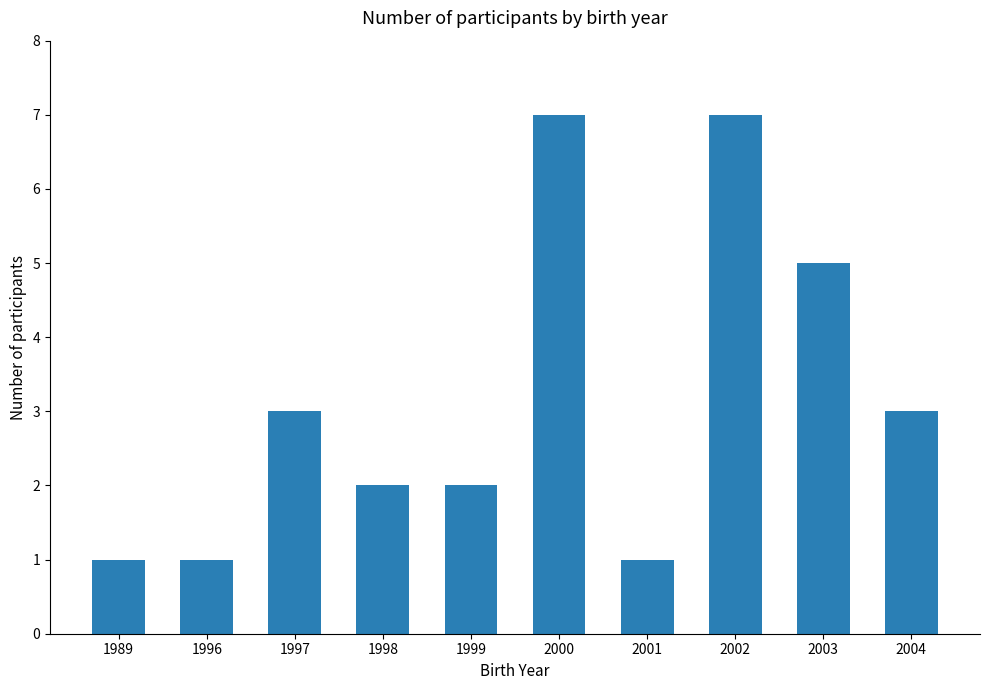

Between 2003 and 1998, which is larger?

2003